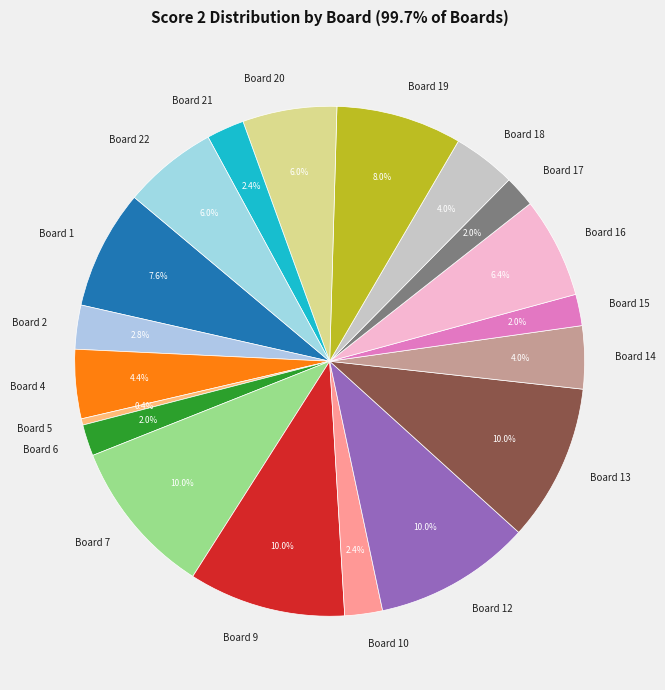

To the nearest percent, what is the combined percentage of Board 6 and Board 15?

4%